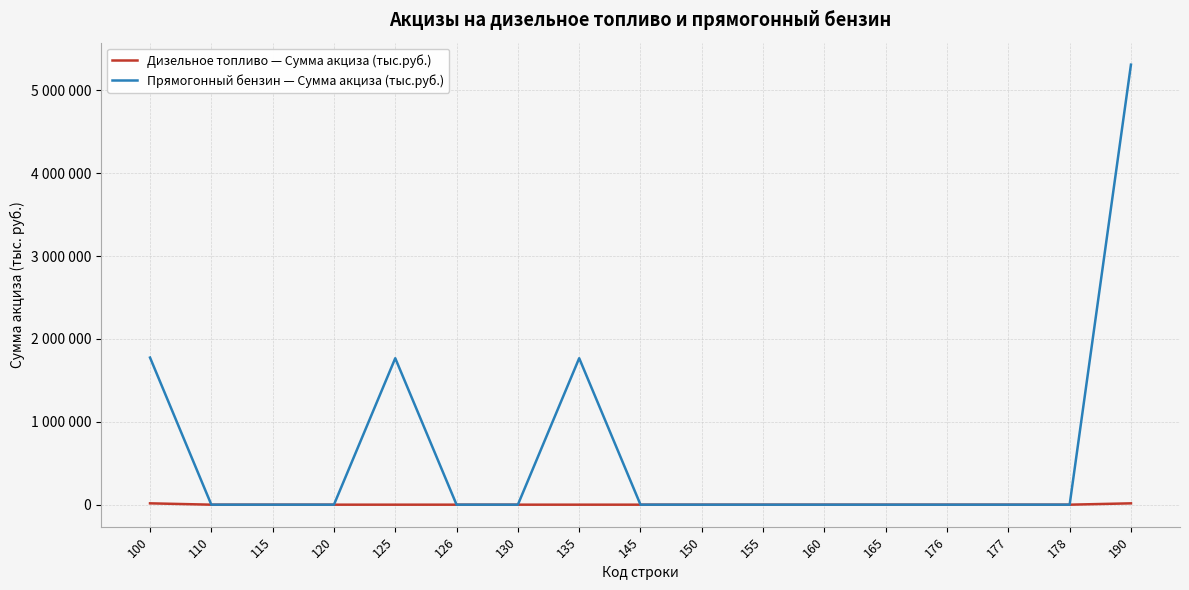

What are all the series names shown in the legend?

Дизельное топливо — Сумма акциза (тыс.руб.), Прямогонный бензин — Сумма акциза (тыс.руб.)